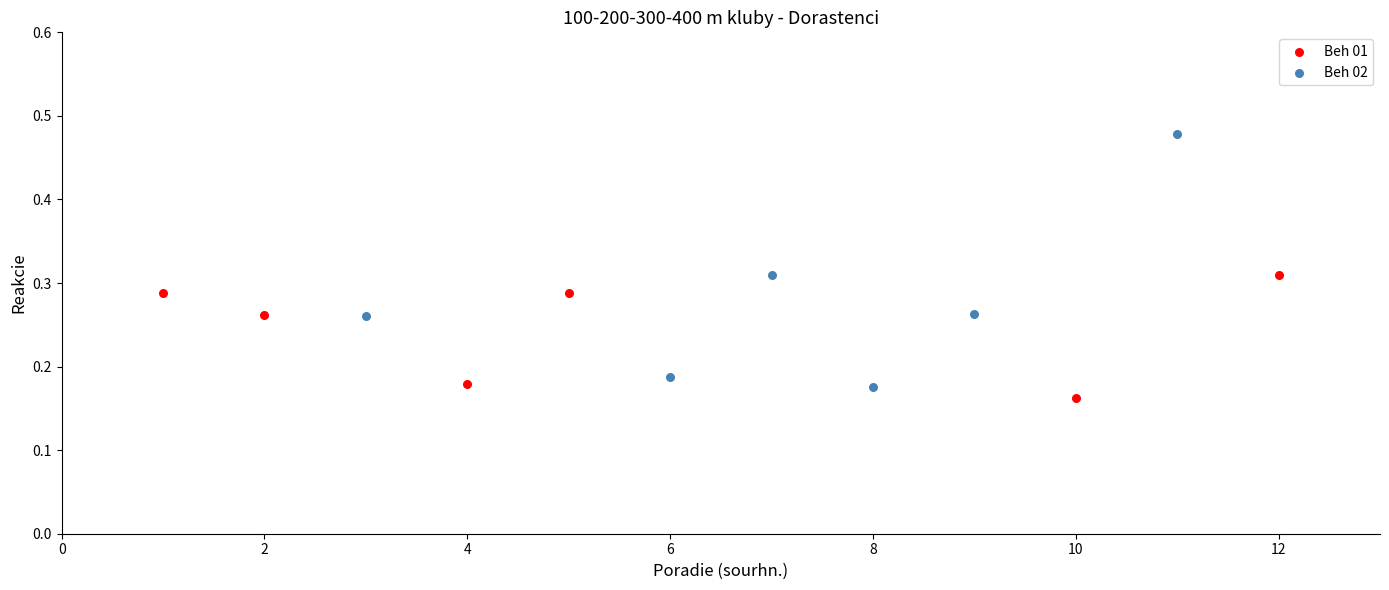

Which series has the largest Y range (max minus min)?

Beh 02